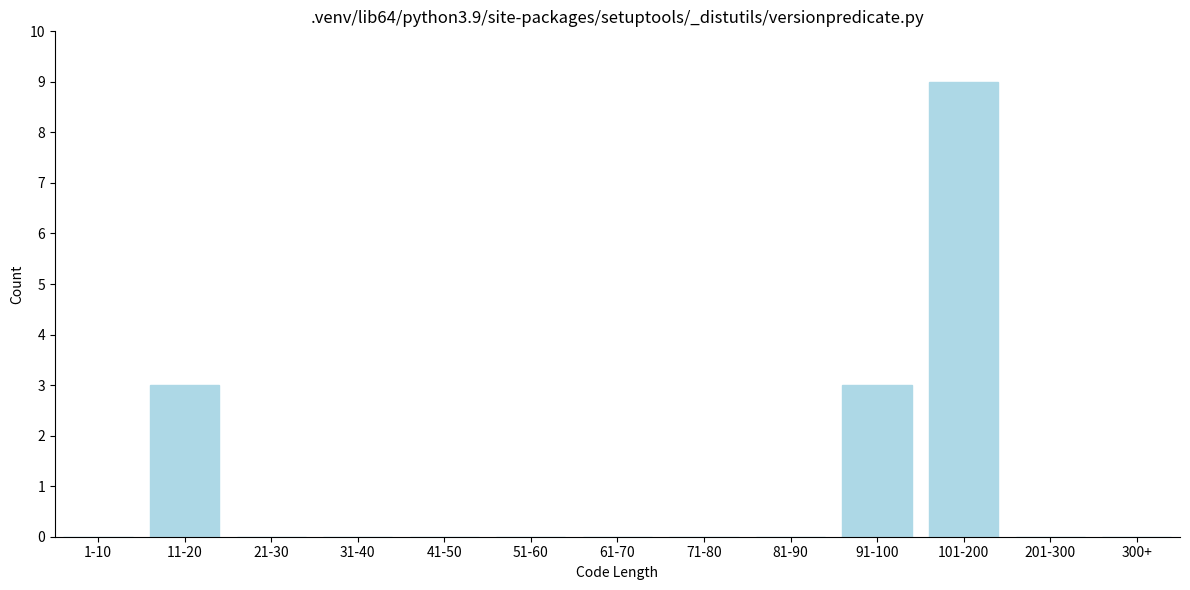

Reading left to right, transcribe all the data shown in this chart.

1-10=0	11-20=3	21-30=0	31-40=0	41-50=0	51-60=0	61-70=0	71-80=0	81-90=0	91-100=3	101-200=9	201-300=0	300+=0